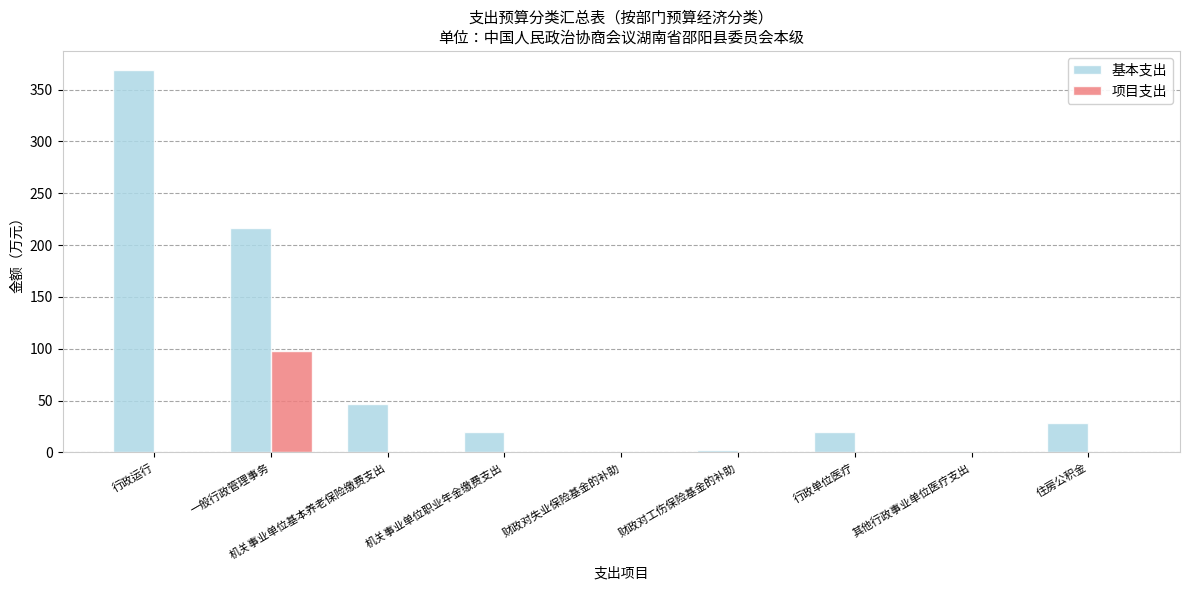

Which series has the largest total across all categories?

基本支出